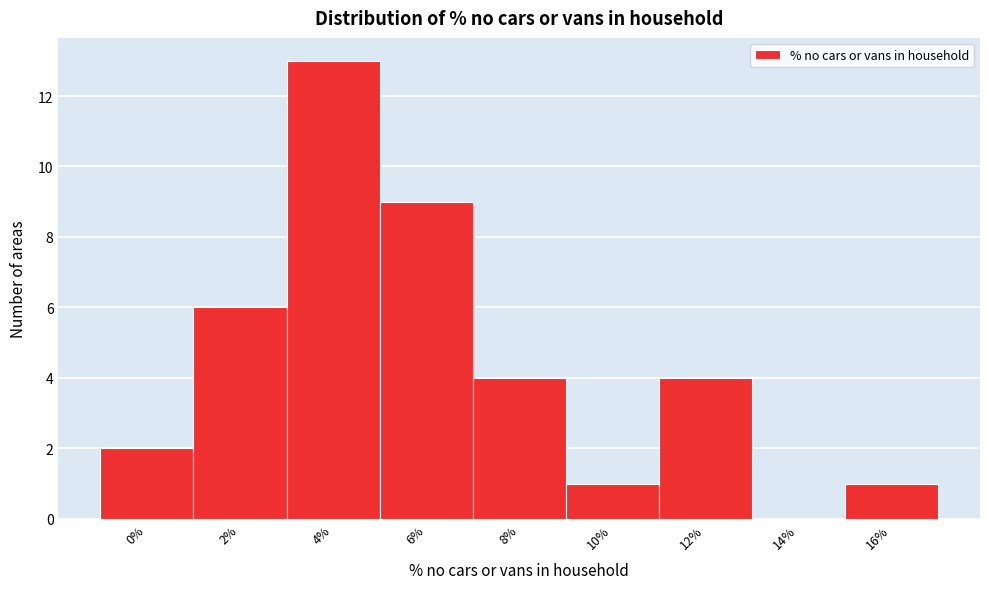

The value at 0% is 1. True or false?

False